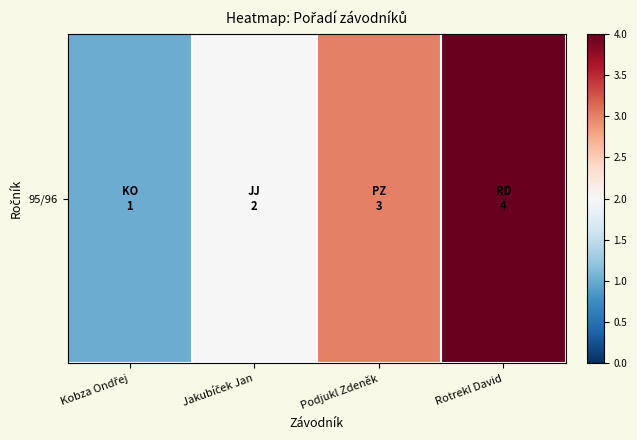

Rank the categories by value from lowest to highest.

Kobza Ondřej, Jakubíček Jan, Podjukl Zdeněk, Rotrekl David